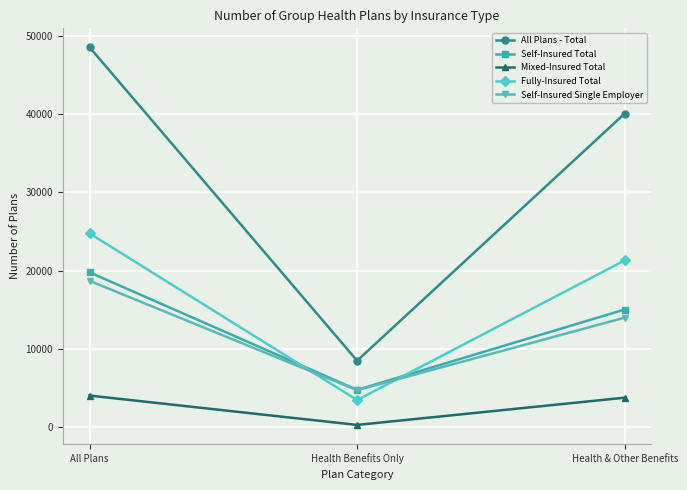

What are all the series names shown in the legend?

All Plans - Total, Self-Insured Total, Mixed-Insured Total, Fully-Insured Total, Self-Insured Single Employer